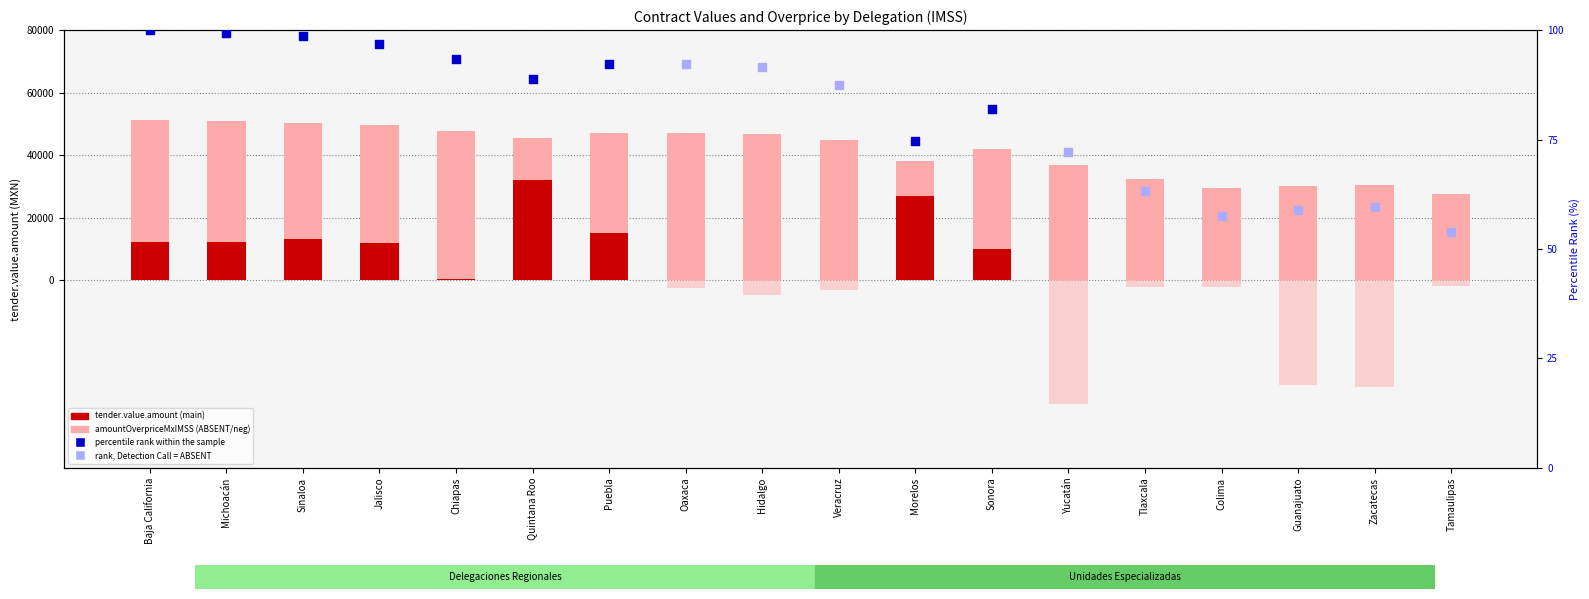

Is the value of amountOverpriceMxIMSS (negative) at Tamaulipas greater than the value of percentile rank within the sample at Michoacán?

No